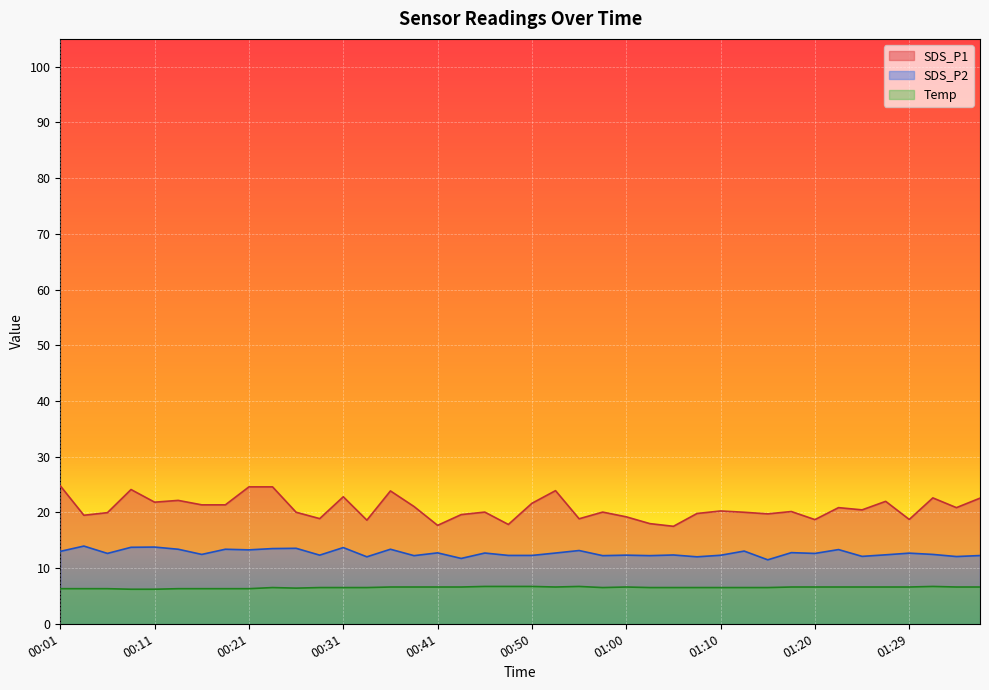

List the series in order of their overall mean, highest first.

SDS_P1, SDS_P2, Temp